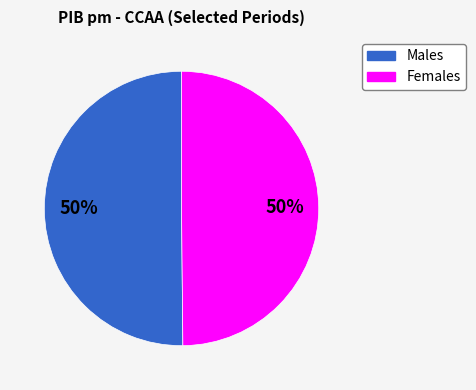

How many segments does this pie chart have?

2